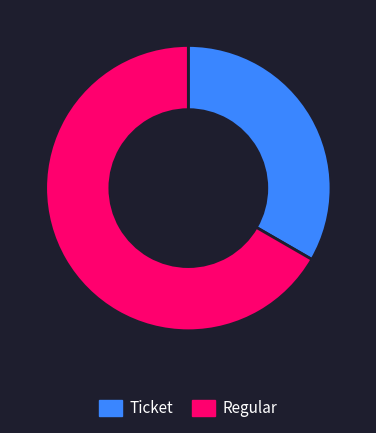

Approximately how many times larger is the value at Regular compared to Ticket?

2.0